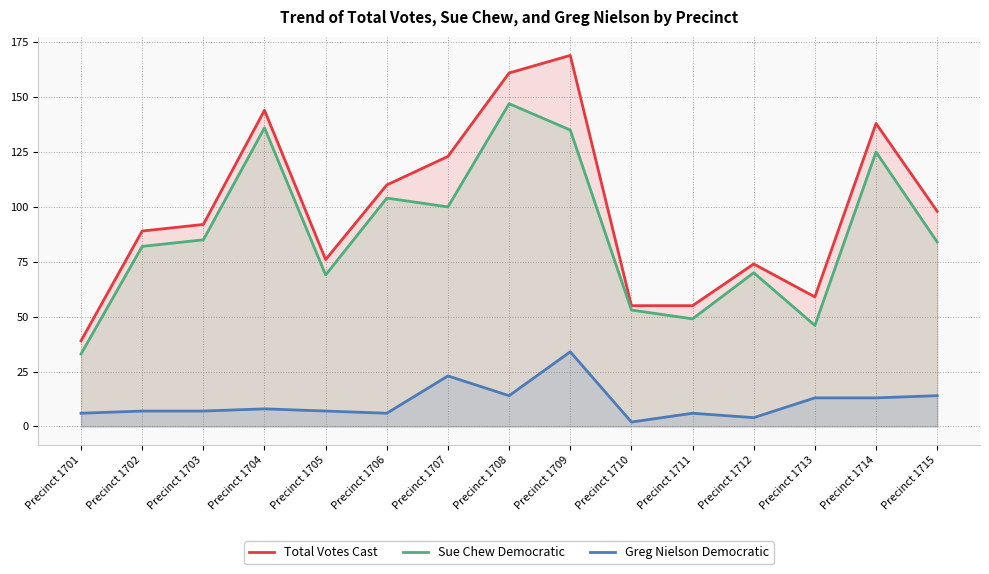

Reading left to right, what are all the values shown in this chart?

Total Votes Cast: Precinct 1701=39	Precinct 1702=89	Precinct 1703=92	Precinct 1704=144	Precinct 1705=76	Precinct 1706=110	Precinct 1707=123	Precinct 1708=161	Precinct 1709=169	Precinct 1710=55	Precinct 1711=55	Precinct 1712=74	Precinct 1713=59	Precinct 1714=138	Precinct 1715=98
Sue Chew Democratic: Precinct 1701=33	Precinct 1702=82	Precinct 1703=85	Precinct 1704=136	Precinct 1705=69	Precinct 1706=104	Precinct 1707=100	Precinct 1708=147	Precinct 1709=135	Precinct 1710=53	Precinct 1711=49	Precinct 1712=70	Precinct 1713=46	Precinct 1714=125	Precinct 1715=84
Greg Nielson Democratic: Precinct 1701=6	Precinct 1702=7	Precinct 1703=7	Precinct 1704=8	Precinct 1705=7	Precinct 1706=6	Precinct 1707=23	Precinct 1708=14	Precinct 1709=34	Precinct 1710=2	Precinct 1711=6	Precinct 1712=4	Precinct 1713=13	Precinct 1714=13	Precinct 1715=14